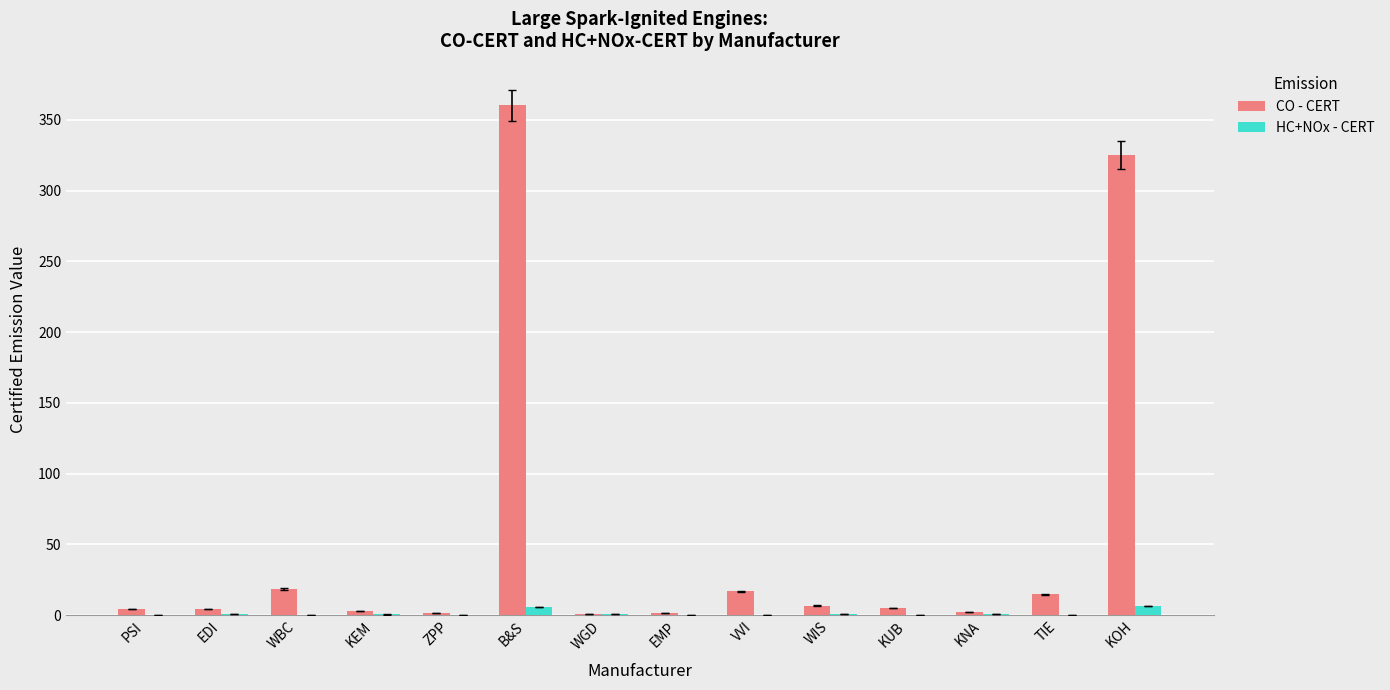

Is it true that CO - CERT equals 247.1 at B&S?

False